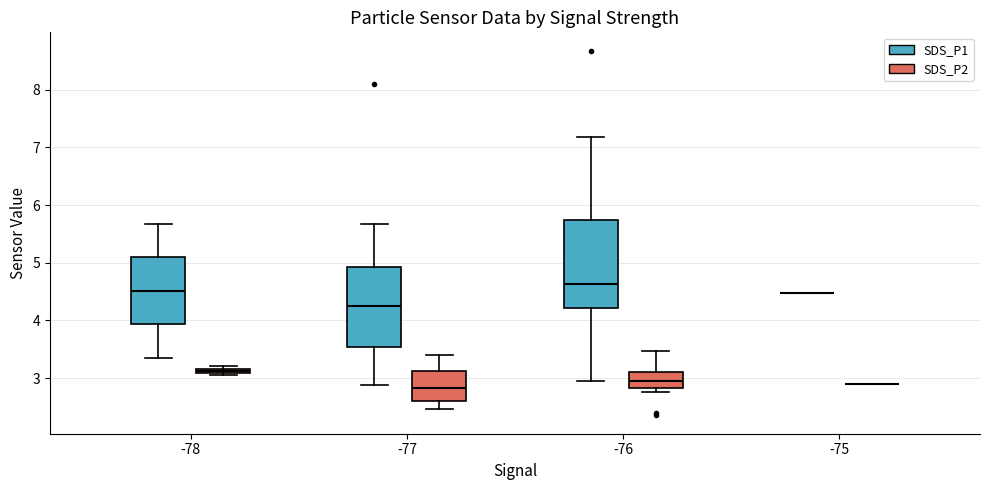

Where does the median line of the box for -77 (SDS_P1) sit on the y-axis? The values are not printed on the chart, so give them approximately, as read against the axis.

4.3